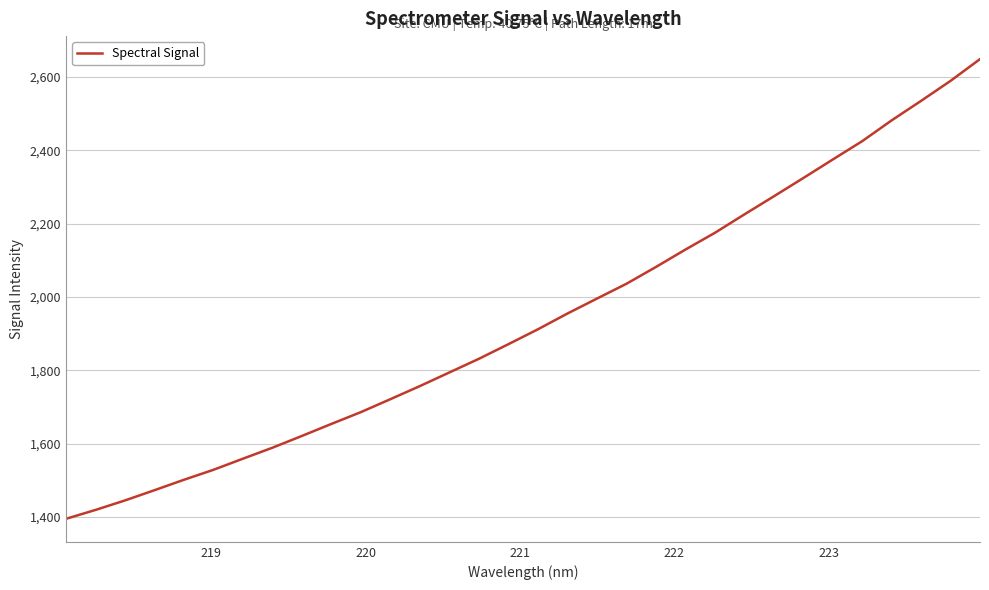

What is the average value?

1937.5